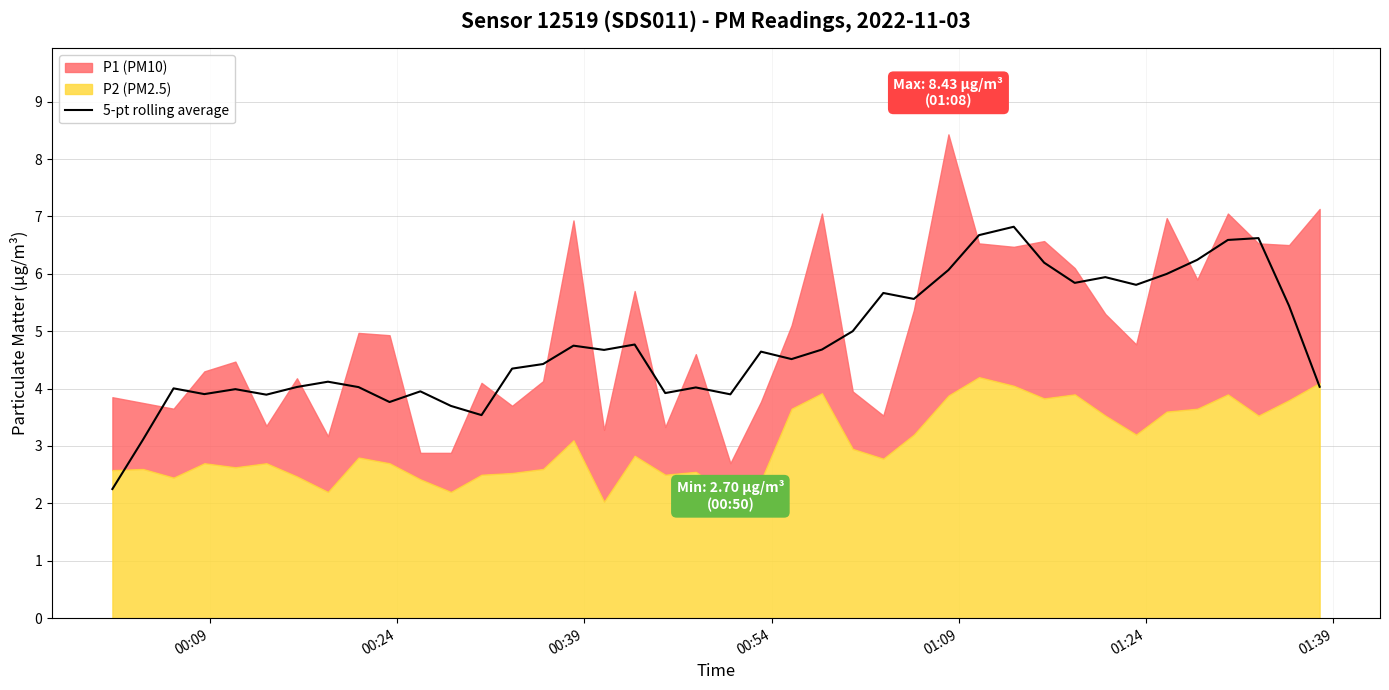

How many data points are above 4?

29